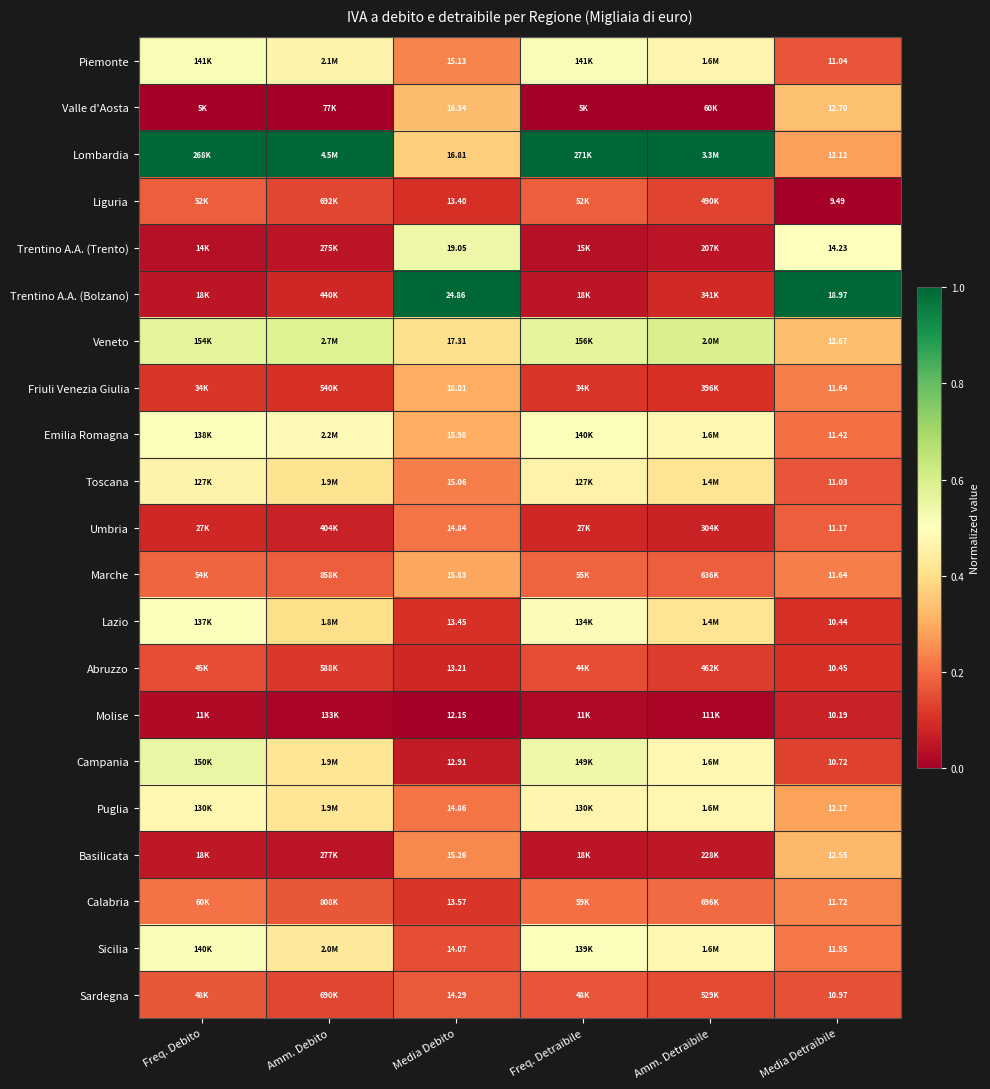

At Media Debito, list the series in order from largest to smallest.

Trentino A.A. (Bolzano), Trentino A.A. (Trento), Veneto, Lombardia, Valle d'Aosta, Friuli Venezia Giulia, Emilia Romagna, Marche, Basilicata, Piemonte, Toscana, Puglia, Umbria, Sardegna, Sicilia, Calabria, Lazio, Liguria, Abruzzo, Campania, Molise